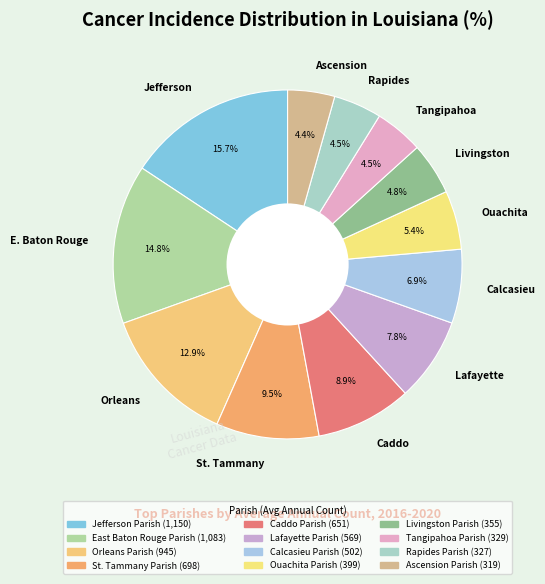

Approximately how many times larger is the value at Calcasieu compared to Ascension?

1.6